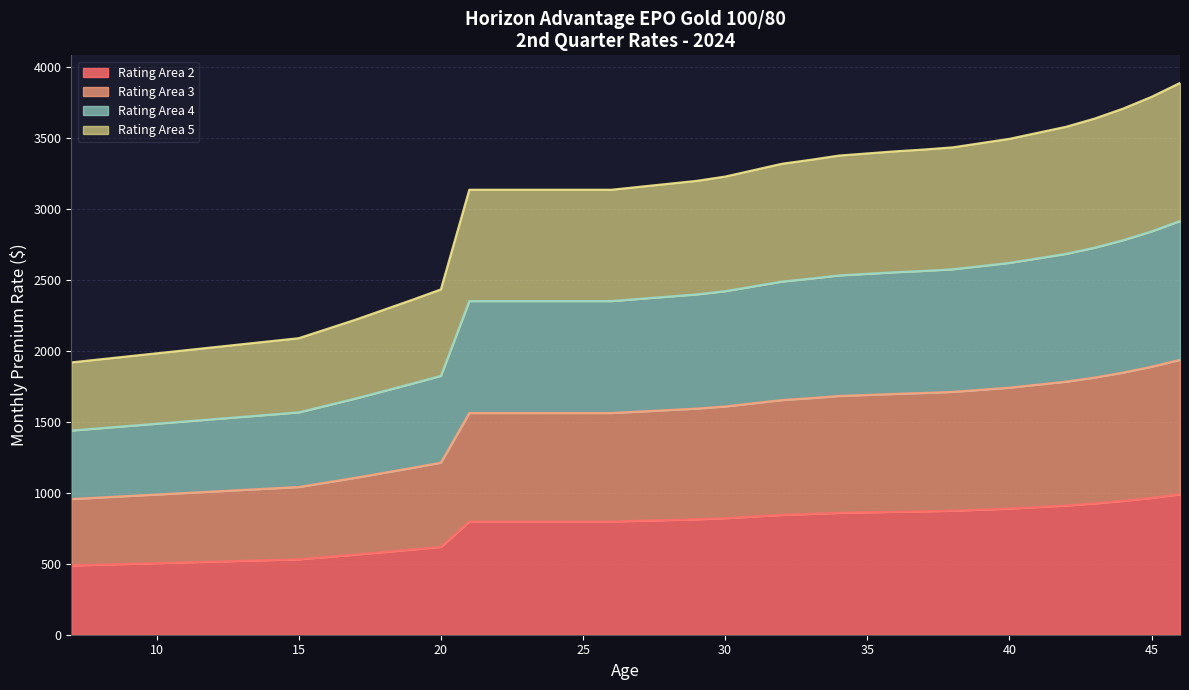

What is the total value across all series at 45?

3790.0